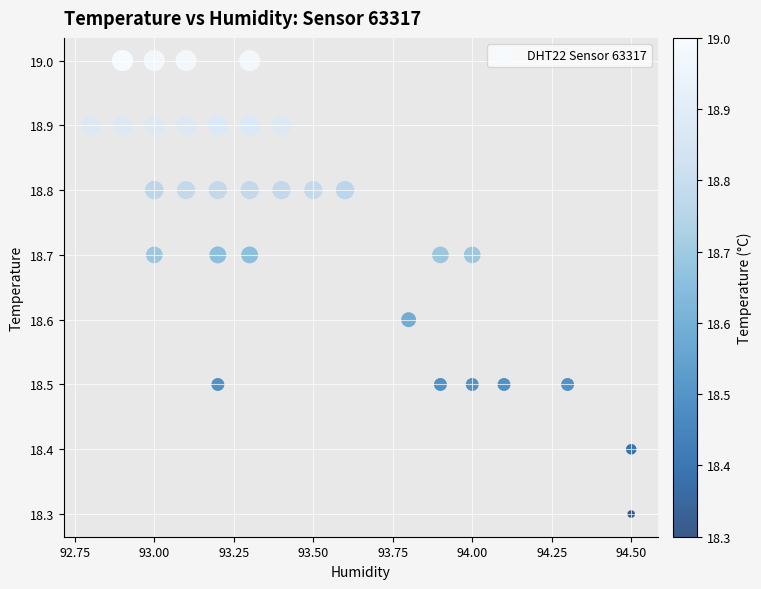

What Y value in the scatter plot is closest to 18?

18.3